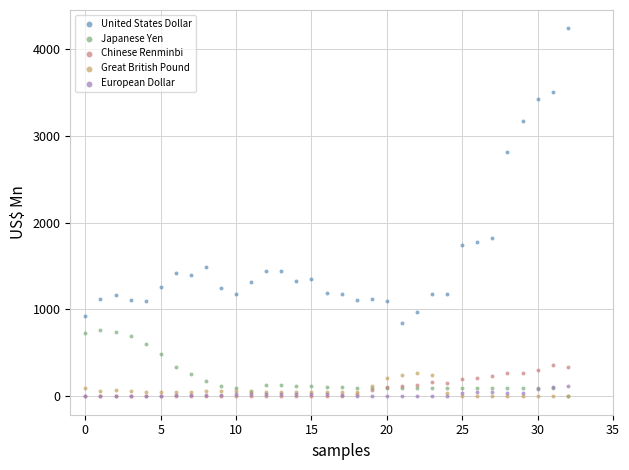

Across all series, what Y value is closest to 2118?

1822.9